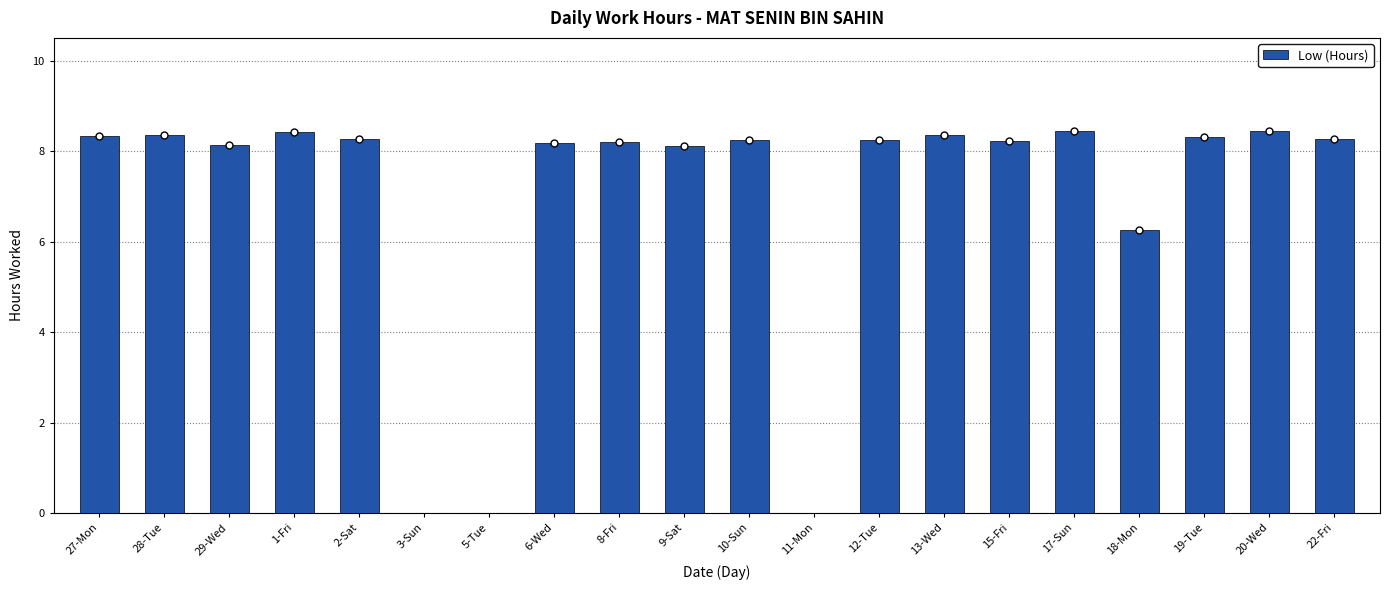

Which has a higher value, 2-Sat or 5-Tue?

2-Sat